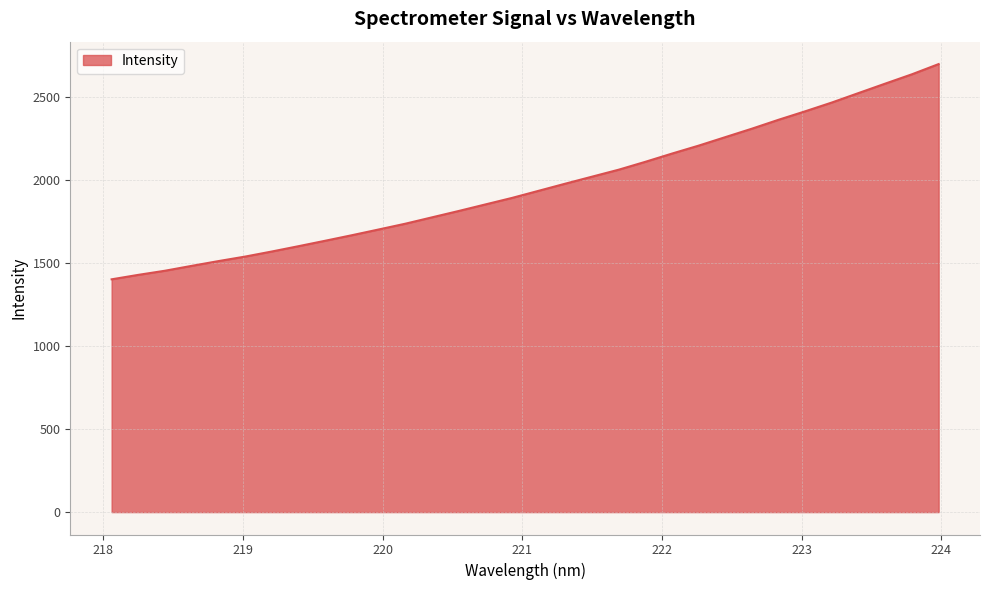

What is the difference between the maximum and minimum values?

1295.9